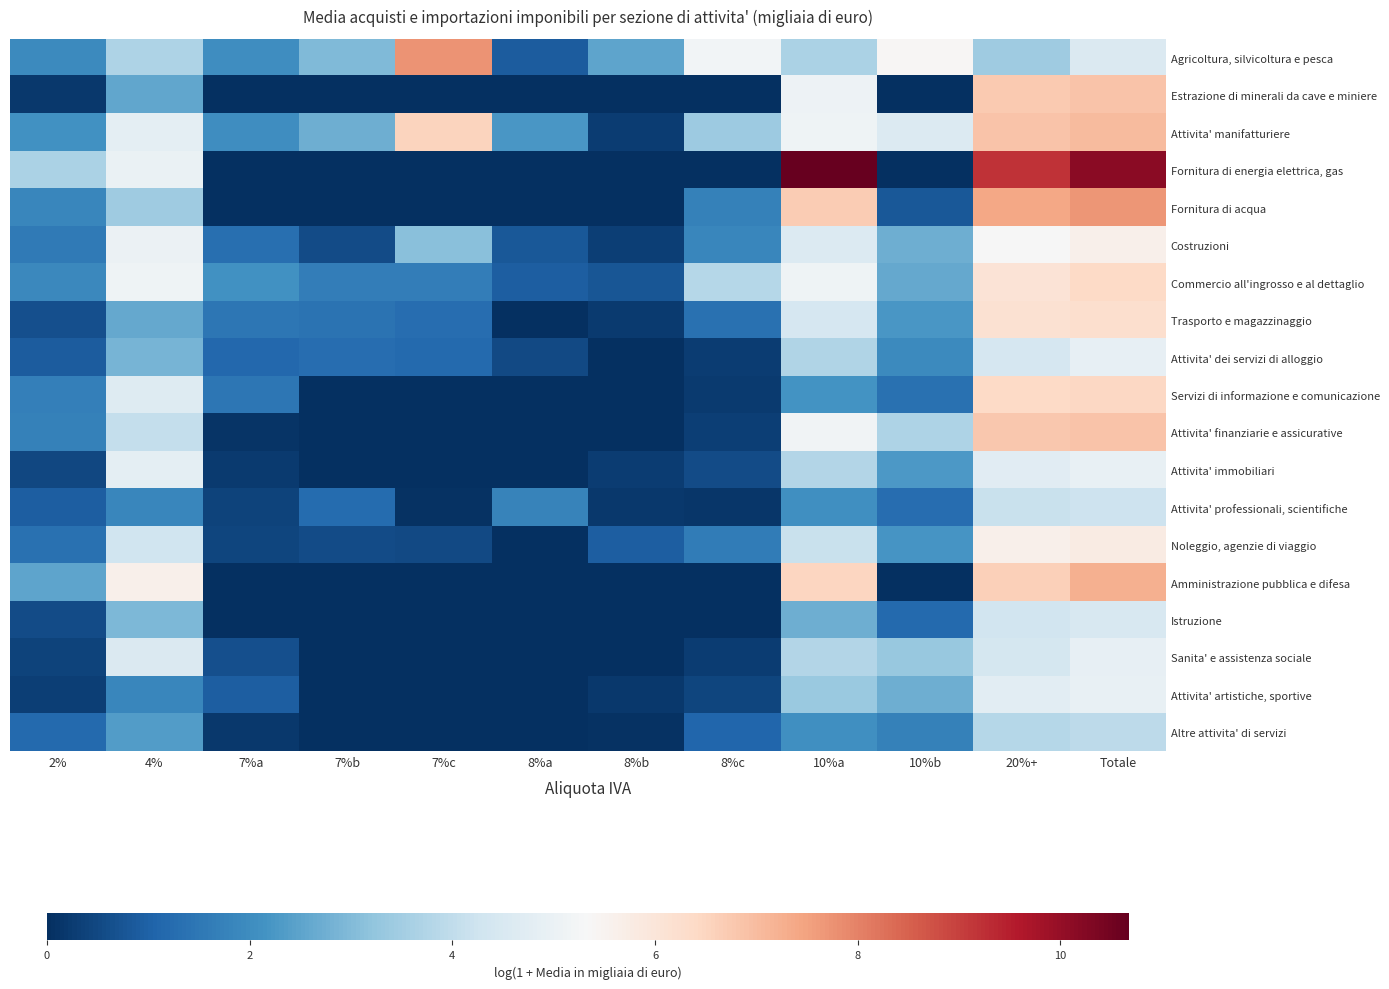

Which series changed the most between 8%b and Totale?

Fornitura di energia elettrica, gas